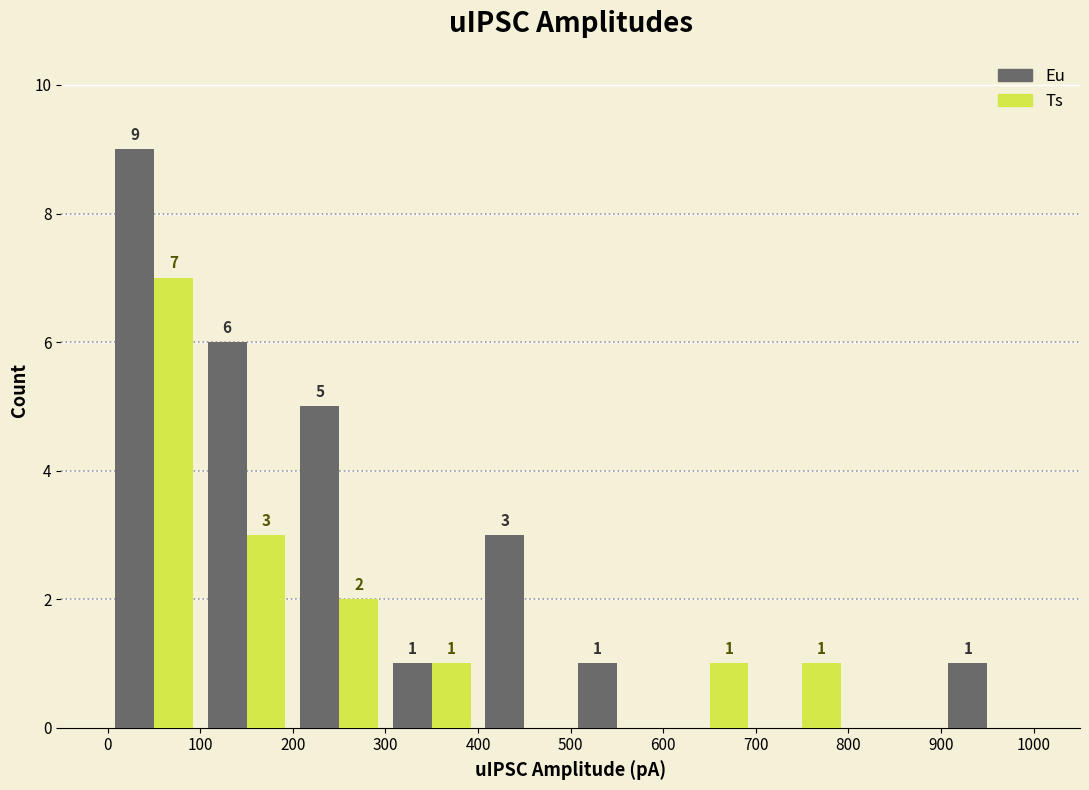

In the Eu series, which range on the x-axis has the tallest bar?

0 to 100